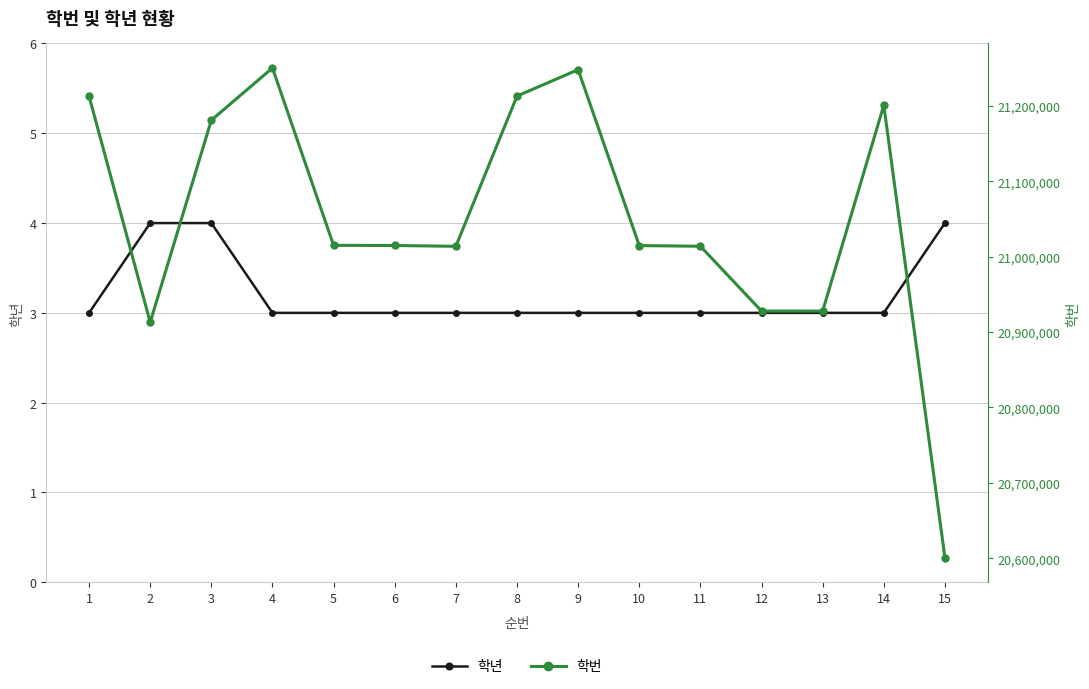

True or false: 학년 and 학번 cross at least once.

False